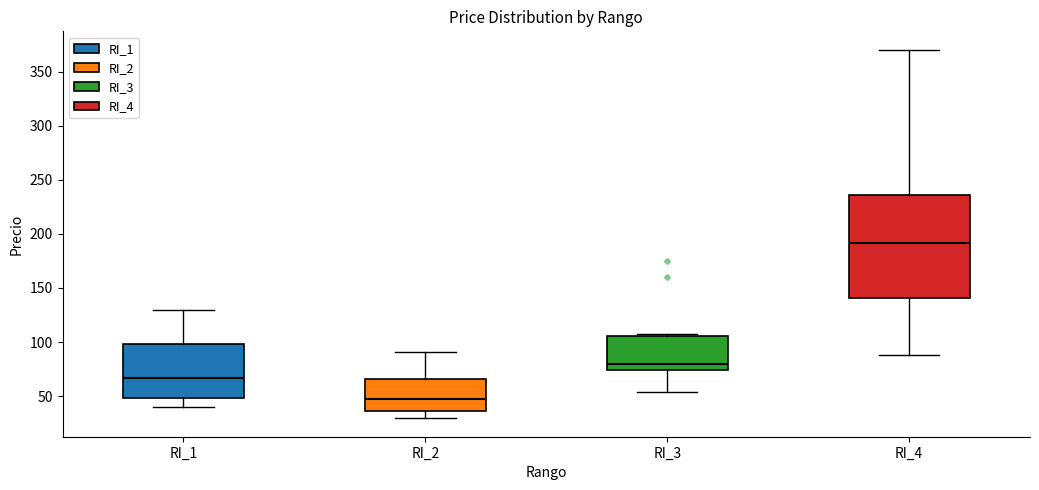

Which box's median line is the lowest?

RI_2